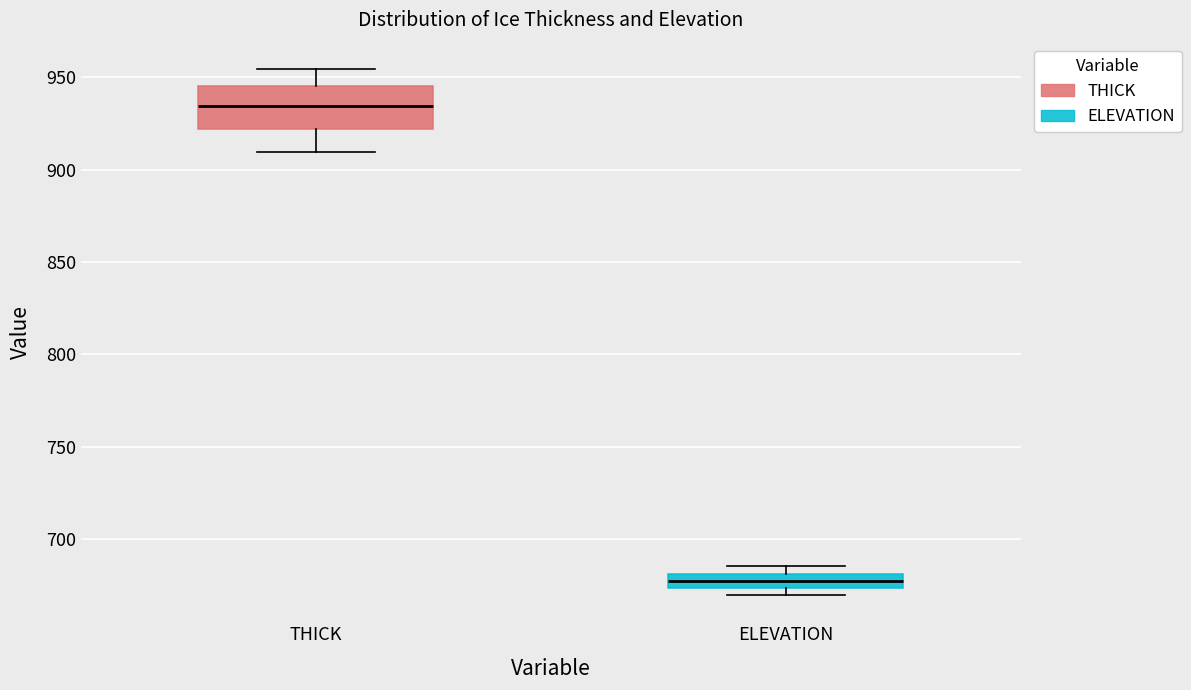

Reading left to right, read every box against the y-axis: the position of its median line, the range the box covers, and the ends of its whiskers. The values are not printed on the chart, so give them approximately, as read against the axis.

THICK: median 935, box 920 to 945, whiskers 910 to 955
ELEVATION: median 675 (inside the box), box 675 to 680, whiskers 670 to 685